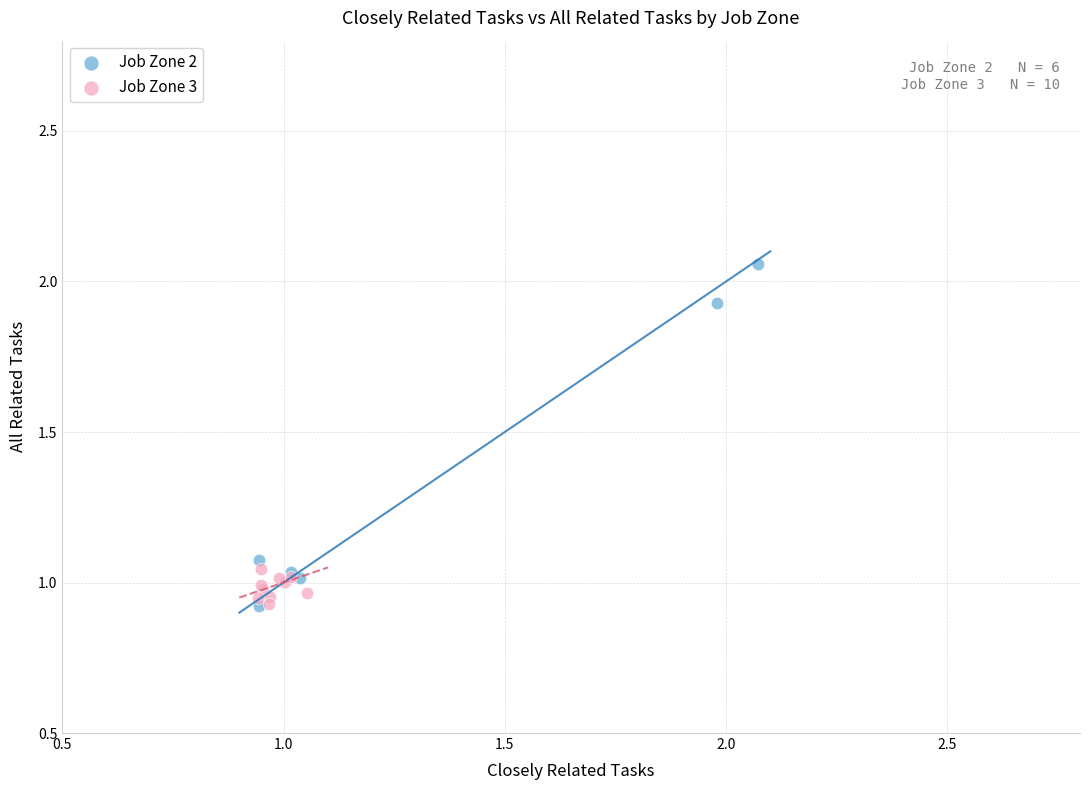

Which series reaches the maximum Y coordinate?

Job Zone 2